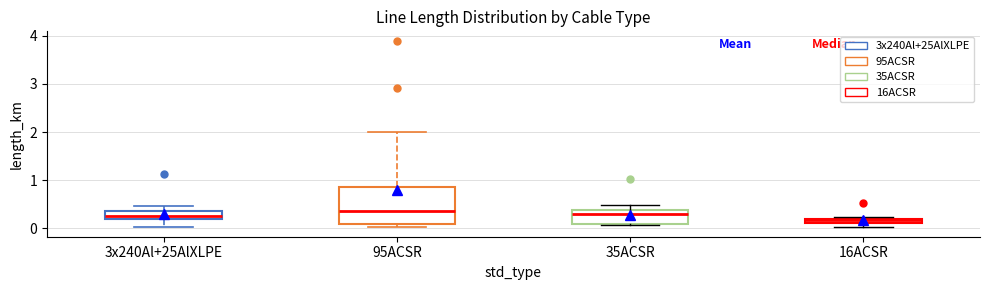

Where does the upper whisker of the box for 3x240Al+25AlXLPE end on the y-axis? The values are not printed on the chart, so give them approximately, as read against the axis.

0.5